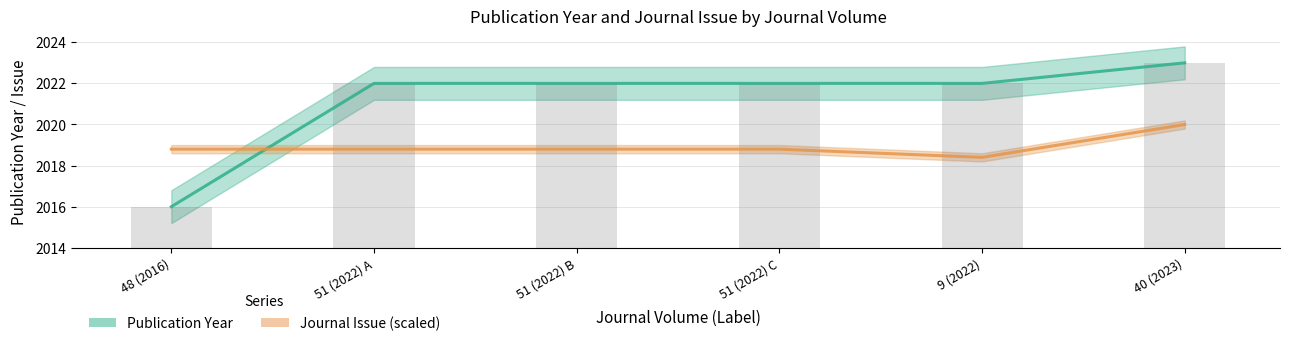

Rank the categories by Publication Year value from highest to lowest.

40 (2023), 51 (2022) A, 51 (2022) B, 51 (2022) C, 9 (2022), 48 (2016)